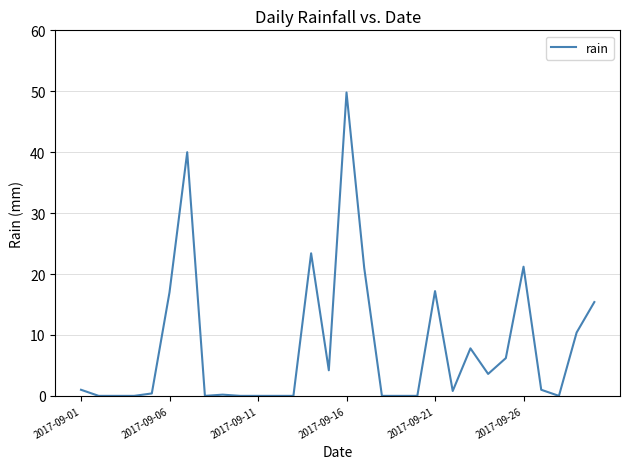

What is the difference between the maximum and minimum values?

49.8